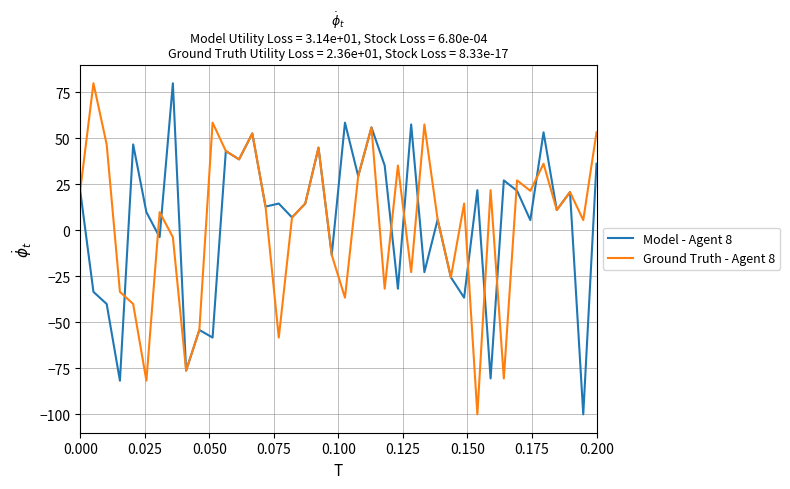

What is the greatest value displayed?

80.0